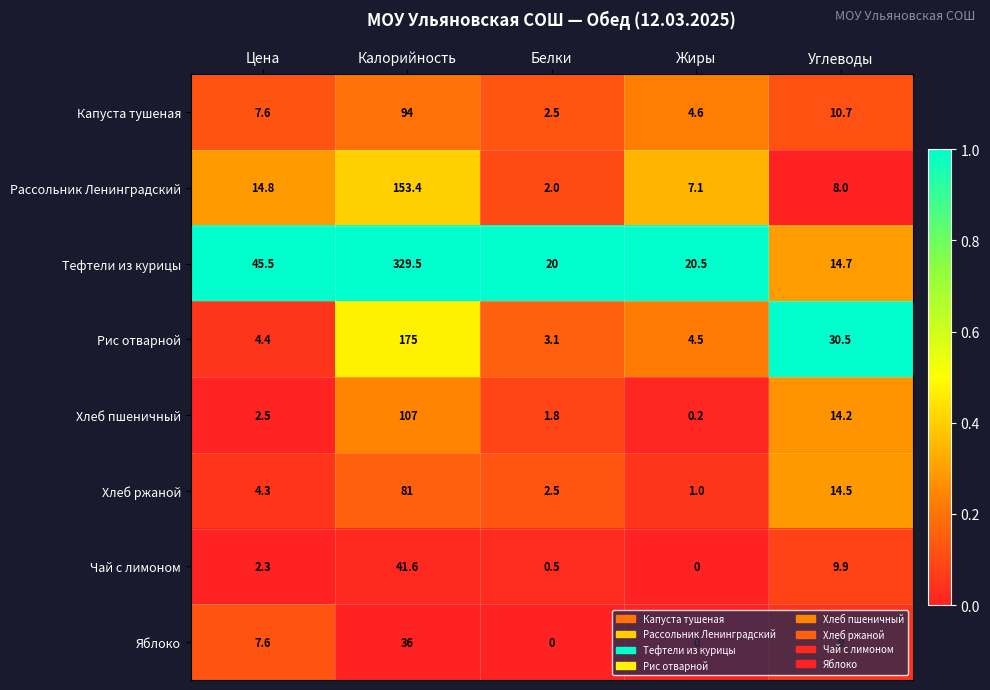

Which series has the largest range (max minus min)?

Тефтели из курицы